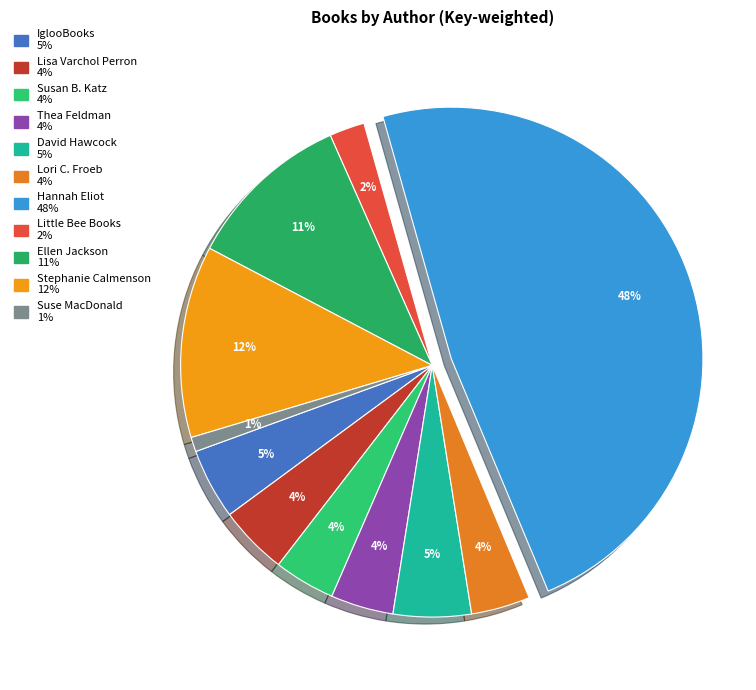

To the nearest percent, what is the difference between the Hannah Eliot and Stephanie Calmenson slice percentages?

36%